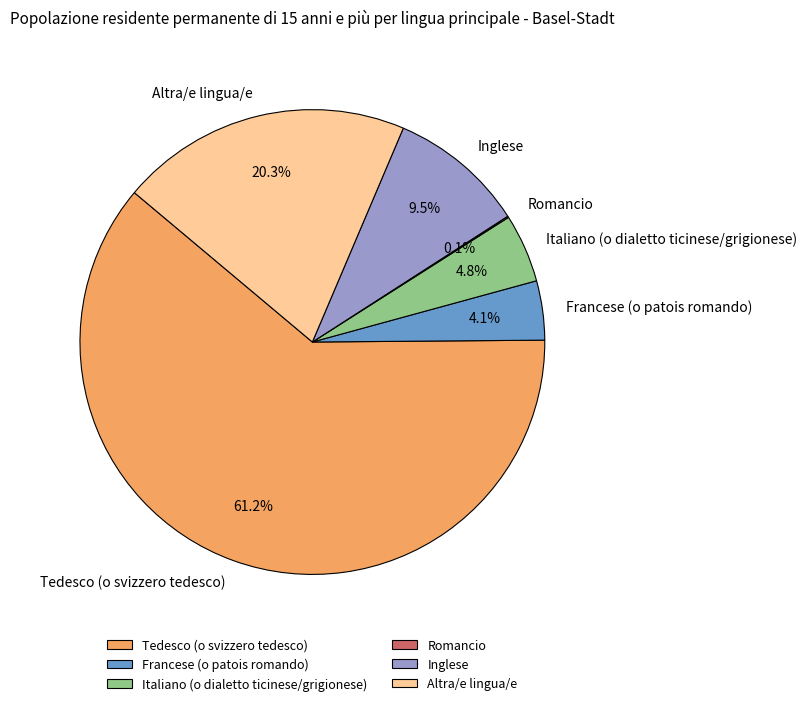

Is Tedesco (o svizzero tedesco) the majority of the pie?

Yes